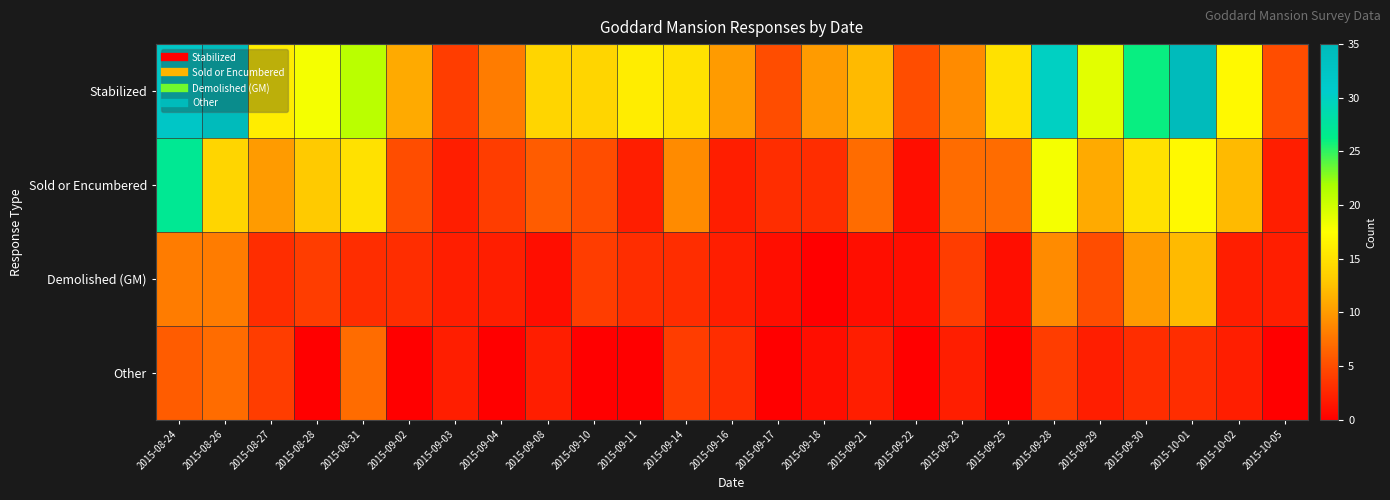

Reading left to right, what are all the values shown in this chart?

Stabilized: 2015-08-24=32	2015-08-26=35	2015-08-27=16	2015-08-28=18	2015-08-31=21	2015-09-02=11	2015-09-03=4	2015-09-04=8	2015-09-08=14	2015-09-10=14	2015-09-11=16	2015-09-14=15	2015-09-16=10	2015-09-17=5	2015-09-18=10	2015-09-21=12	2015-09-22=5	2015-09-23=9	2015-09-25=15	2015-09-28=30	2015-09-29=19	2015-09-30=26	2015-10-01=35	2015-10-02=17	2015-10-05=5
Sold or Encumbered: 2015-08-24=27	2015-08-26=14	2015-08-27=10	2015-08-28=13	2015-08-31=15	2015-09-02=5	2015-09-03=2	2015-09-04=4	2015-09-08=6	2015-09-10=5	2015-09-11=2	2015-09-14=9	2015-09-16=2	2015-09-17=3	2015-09-18=3	2015-09-21=7	2015-09-22=1	2015-09-23=7	2015-09-25=7	2015-09-28=18	2015-09-29=11	2015-09-30=15	2015-10-01=17	2015-10-02=12	2015-10-05=2
Demolished (GM): 2015-08-24=8	2015-08-26=8	2015-08-27=3	2015-08-28=4	2015-08-31=3	2015-09-02=3	2015-09-03=2	2015-09-04=2	2015-09-08=1	2015-09-10=4	2015-09-11=3	2015-09-14=3	2015-09-16=2	2015-09-17=1	2015-09-18=0	2015-09-21=1	2015-09-22=1	2015-09-23=4	2015-09-25=1	2015-09-28=9	2015-09-29=5	2015-09-30=10	2015-10-01=12	2015-10-02=2	2015-10-05=2
Other: 2015-08-24=6	2015-08-26=7	2015-08-27=4	2015-08-28=0	2015-08-31=7	2015-09-02=0	2015-09-03=2	2015-09-04=0	2015-09-08=2	2015-09-10=0	2015-09-11=0	2015-09-14=4	2015-09-16=3	2015-09-17=0	2015-09-18=1	2015-09-21=2	2015-09-22=0	2015-09-23=2	2015-09-25=0	2015-09-28=4	2015-09-29=2	2015-09-30=3	2015-10-01=3	2015-10-02=2	2015-10-05=0